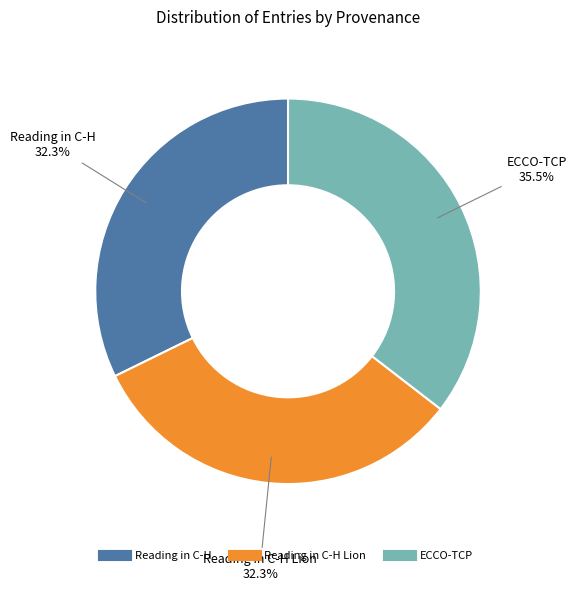

To the nearest percent, what is the difference between the largest and smallest slice percentages?

3%